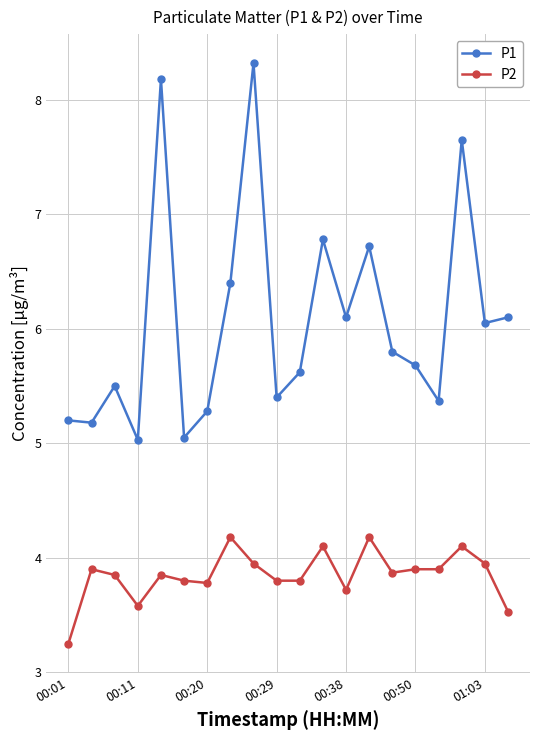

List the series in order of their overall mean, highest first.

P1, P2